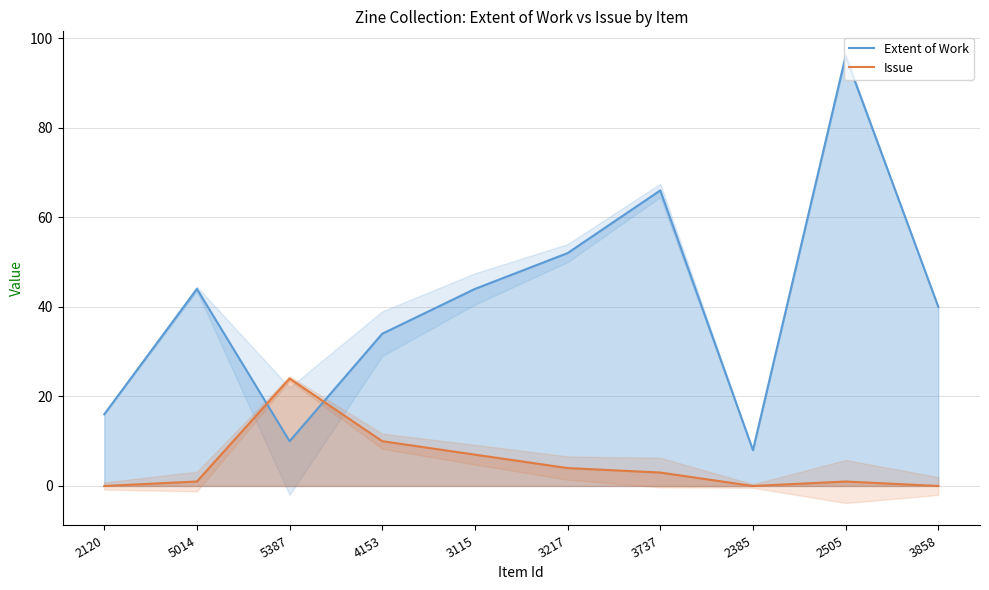

Is the value of Extent of Work at 3217 greater than the value of Issue at 5387?

Yes